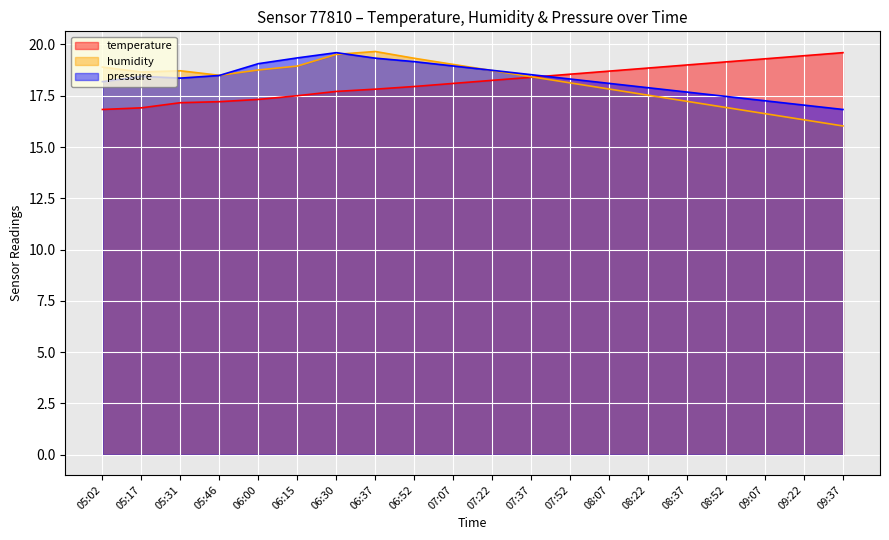

True or false: humidity and pressure_norm cross at least once.

True